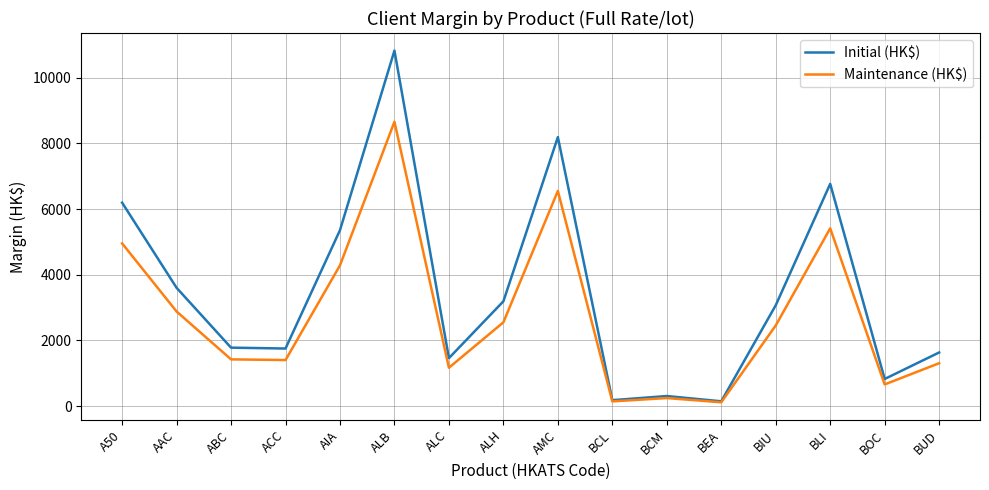

What value does the Maintenance (HK$) series have at ALH, to the nearest 50?

2550